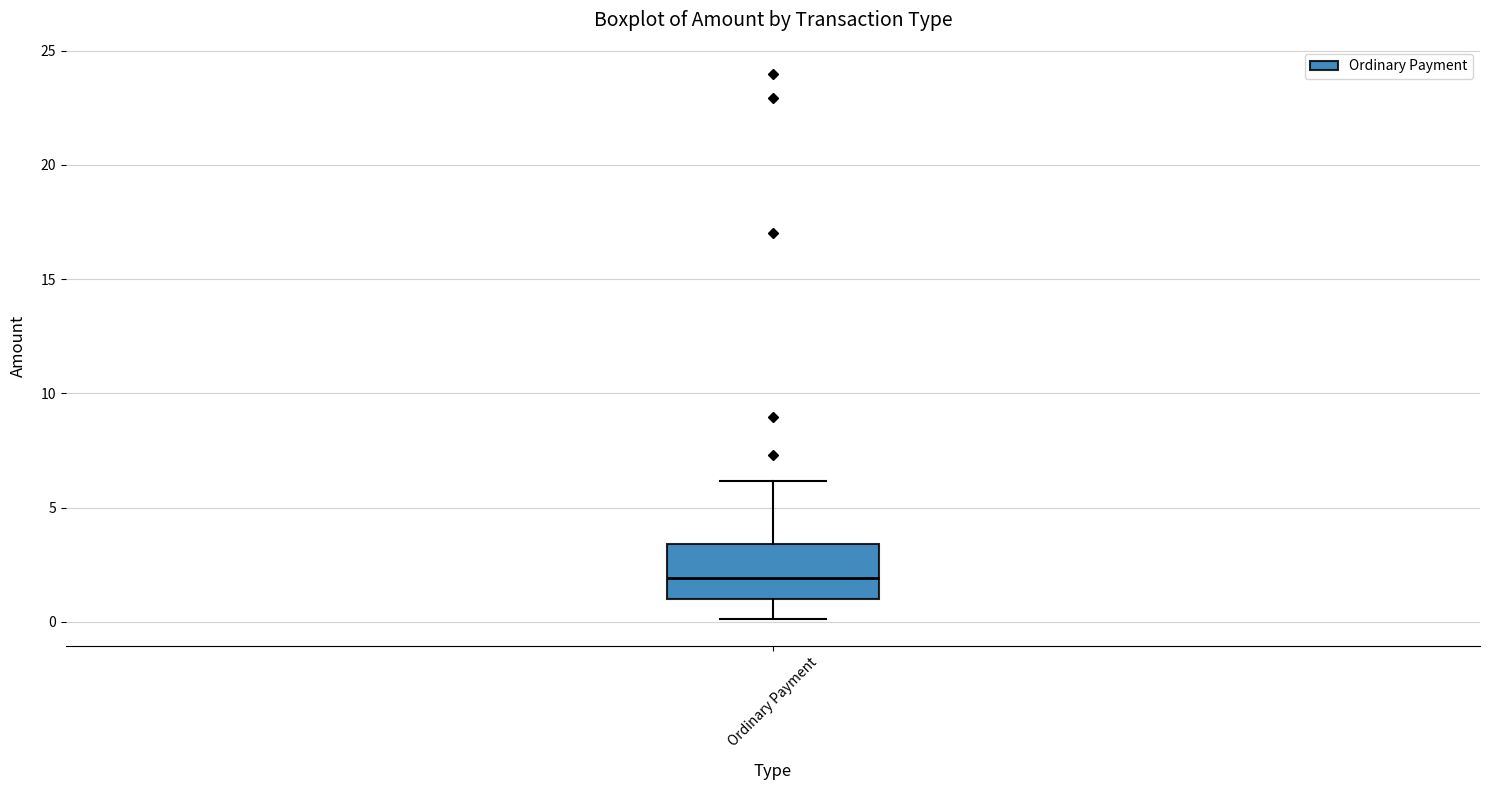

Read this box plot against the y-axis: the position of the median line, the range covered by the box, and the ends of both whiskers. The values are not printed on the chart, so give them approximately, as read against the axis.

median 2.0, box 1.0 to 3.5, whiskers 0.0 to 6.0